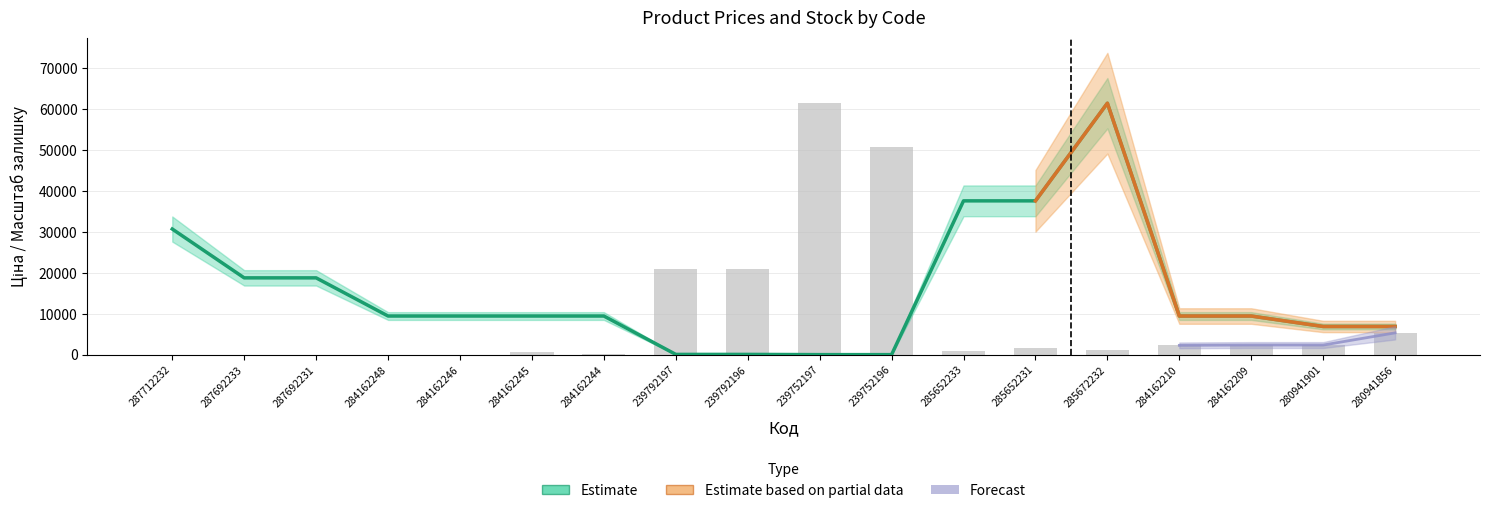

What position from the right is 239792196?

10